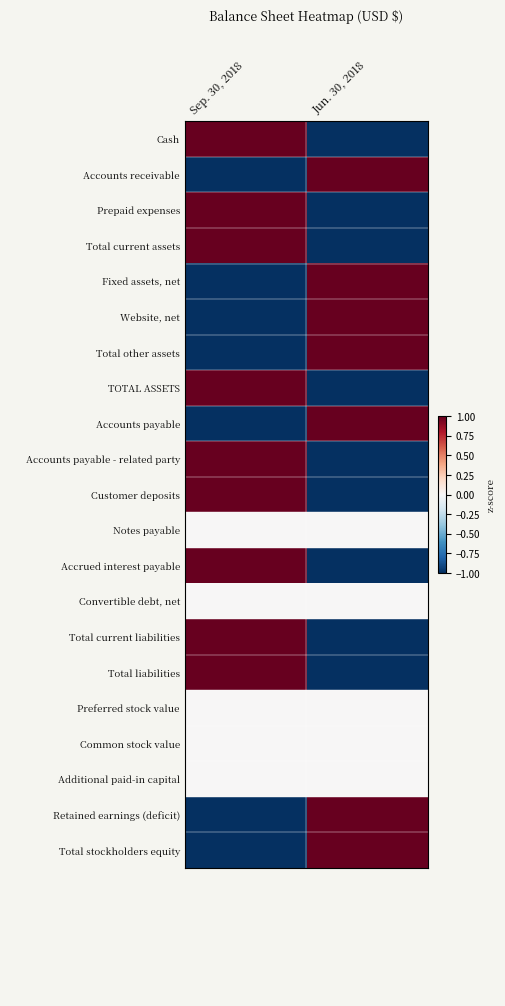

Count the number of data series in this chart.

21